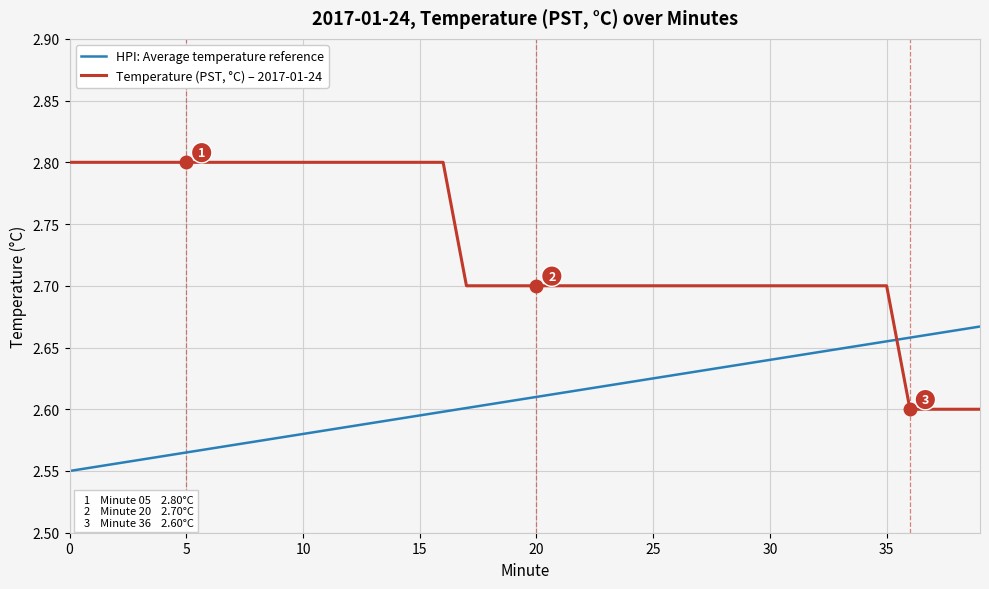

What is the difference between the second highest and minimum values in the HPI: Average temperature reference series?

0.1